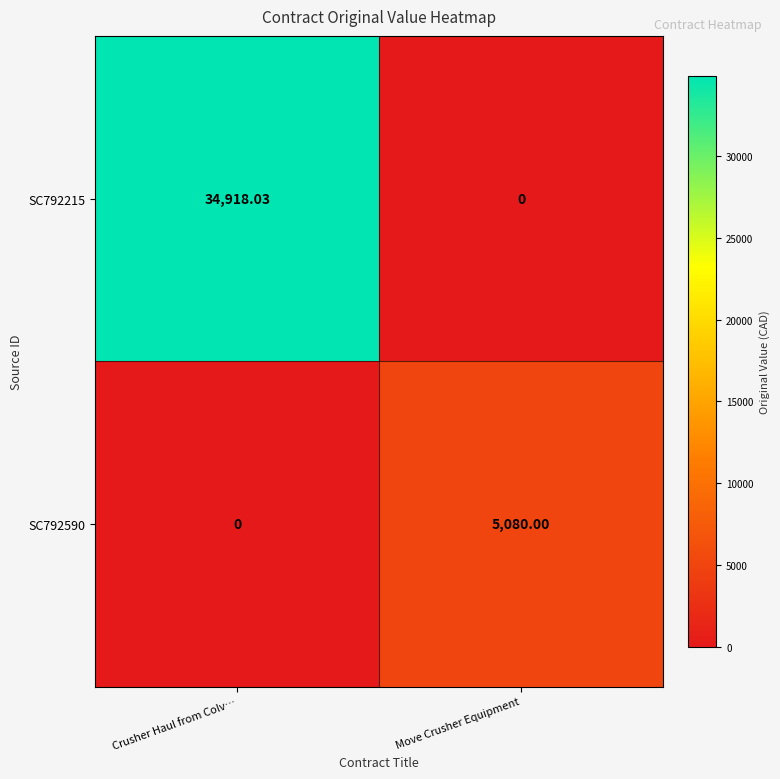

List the labels in order of SC792215 value, smallest first.

Move Crusher Equipment, Crusher Haul from Colv…